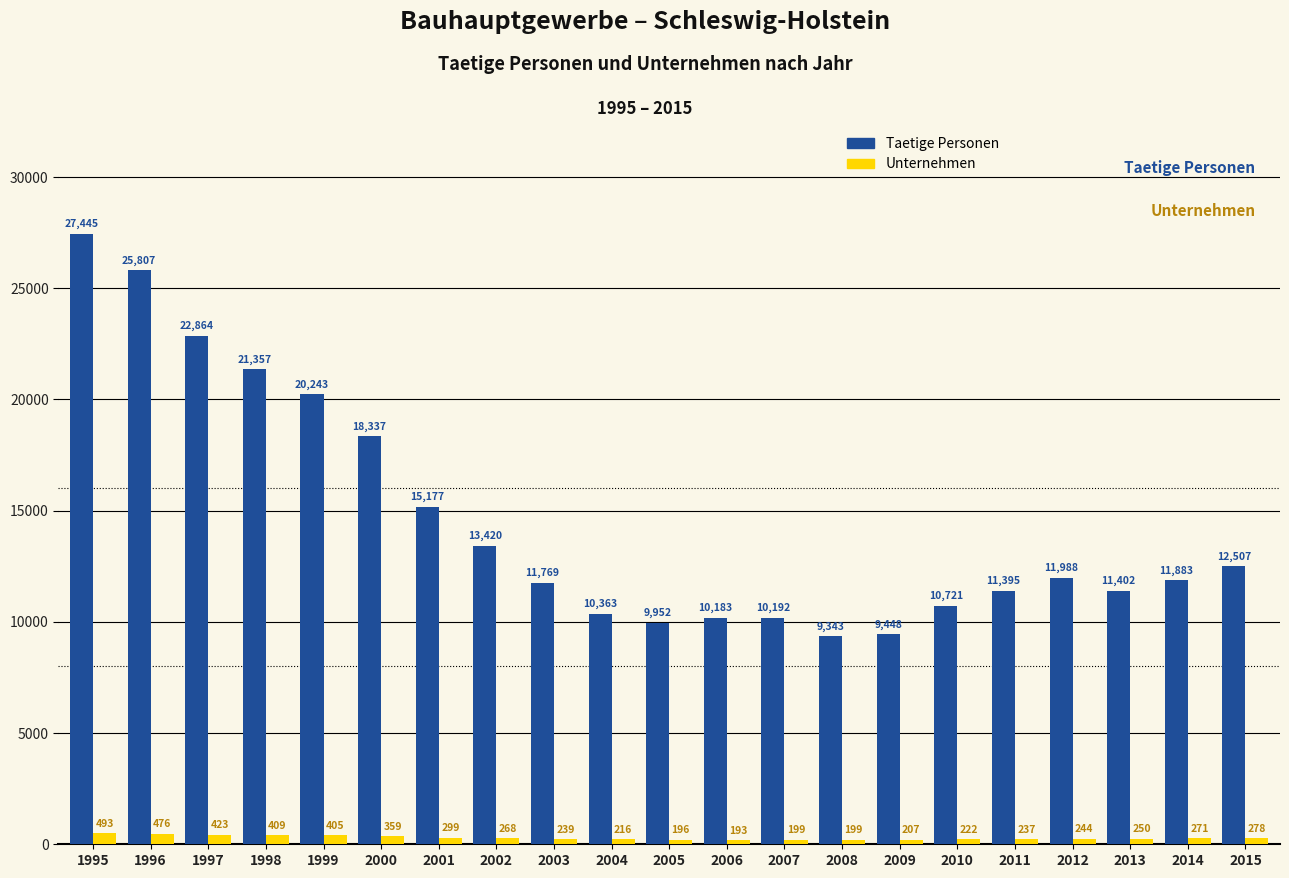

What is the sum of all Taetige Personen values?

305796